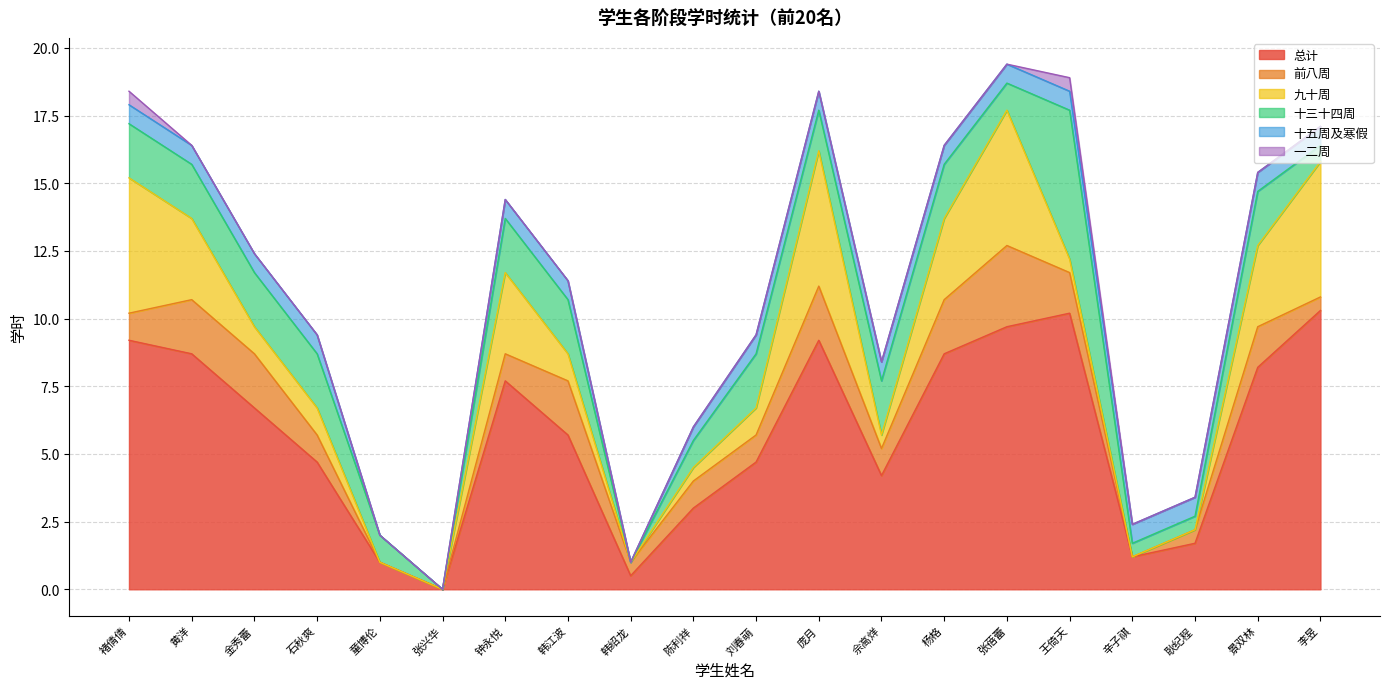

What is the average value of the 一二周 series?

0.1